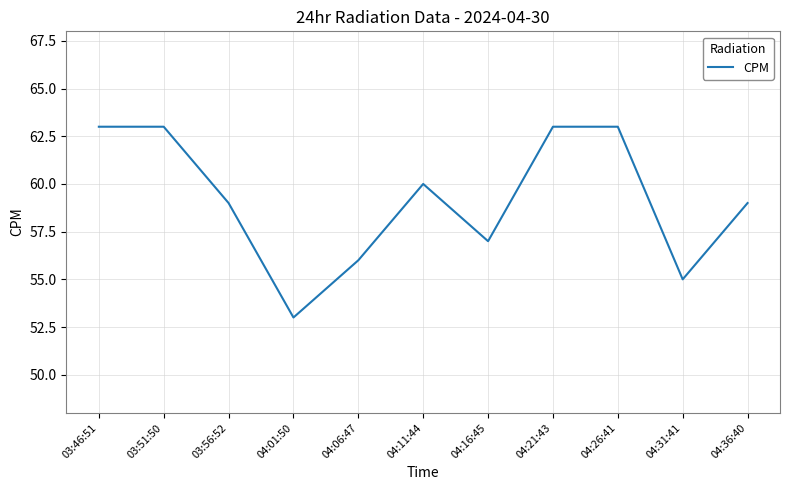

The chart shows a value of 63 at 03:51:50. True or false?

True